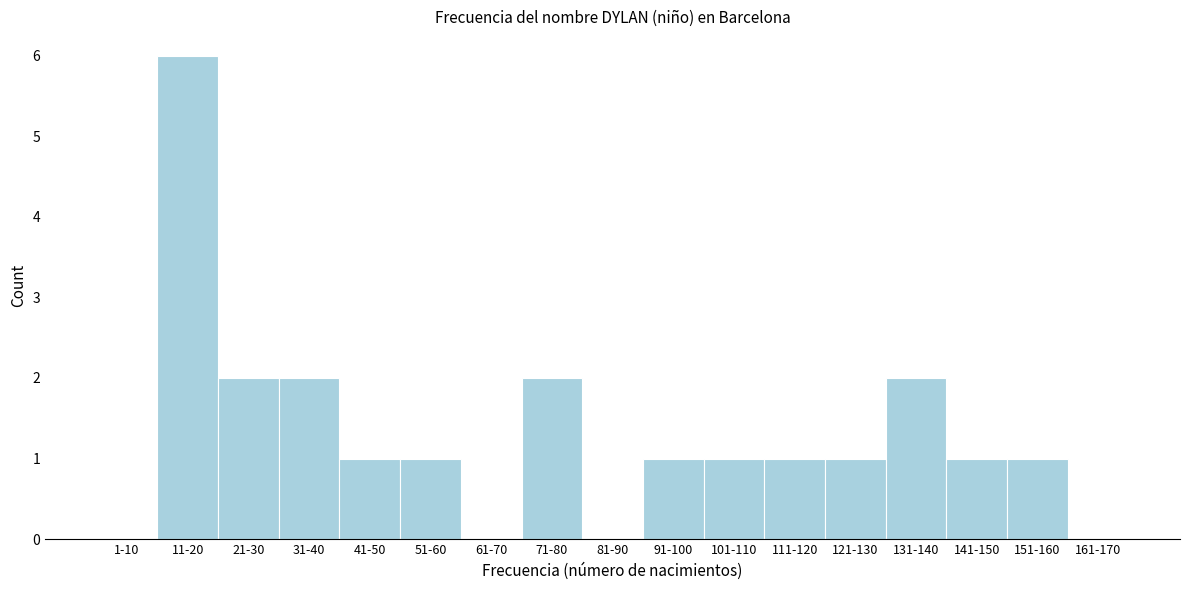

Reading left to right, transcribe all the data shown in this chart.

1-10=0	11-20=6	21-30=2	31-40=2	41-50=1	51-60=1	61-70=0	71-80=2	81-90=0	91-100=1	101-110=1	111-120=1	121-130=1	131-140=2	141-150=1	151-160=1	161-170=0